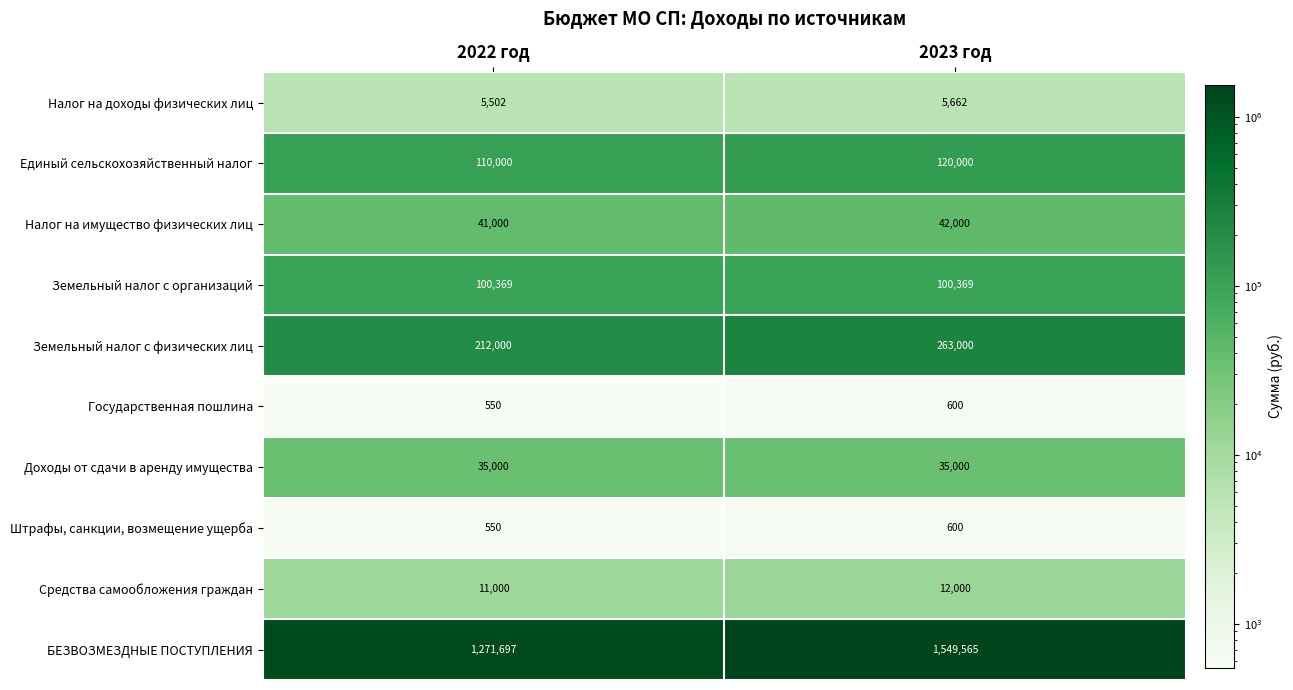

How many values in the Государственная пошлина series are below 600?

1